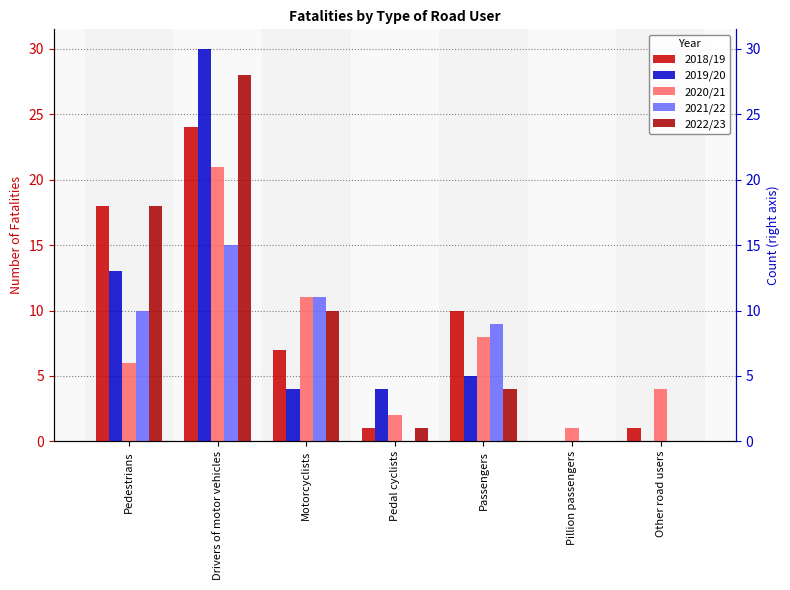

Does the chart contain any negative values?

No